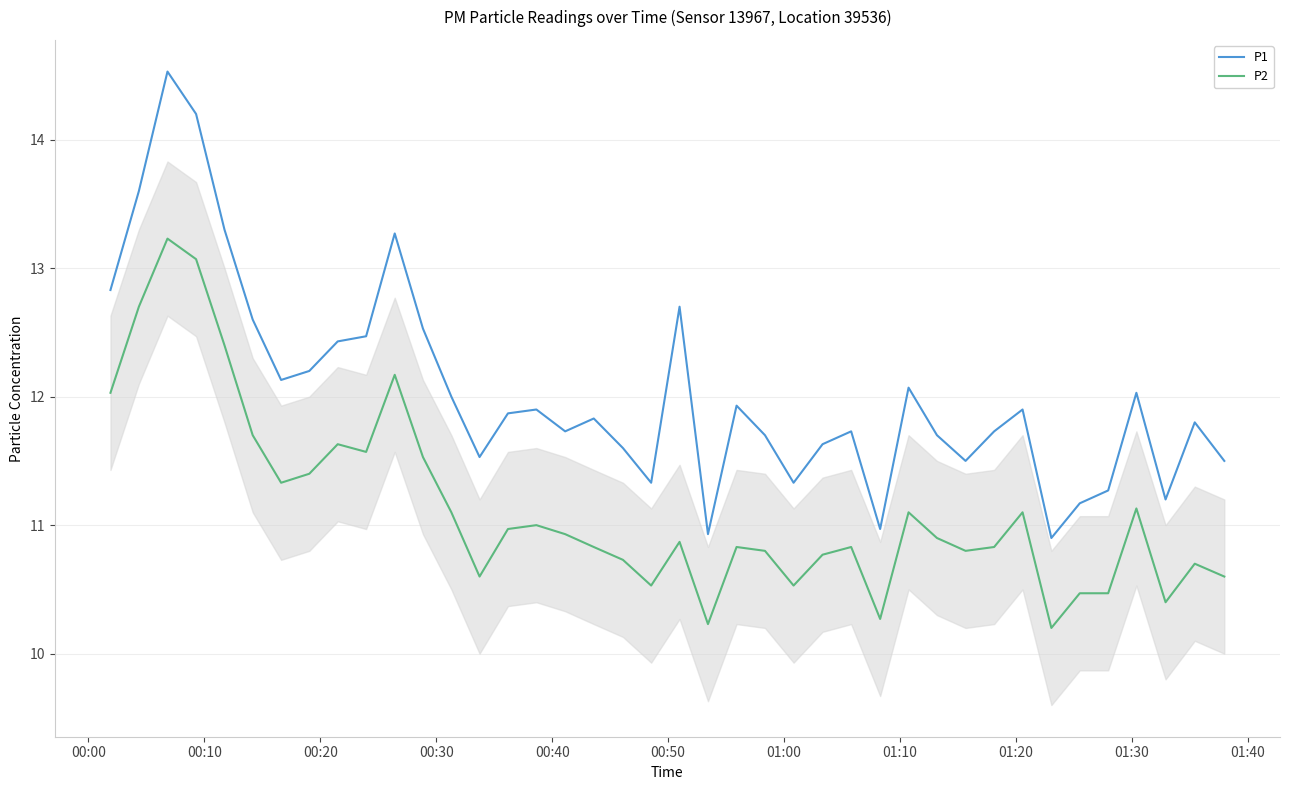

Does the chart have visible grid lines?

Yes